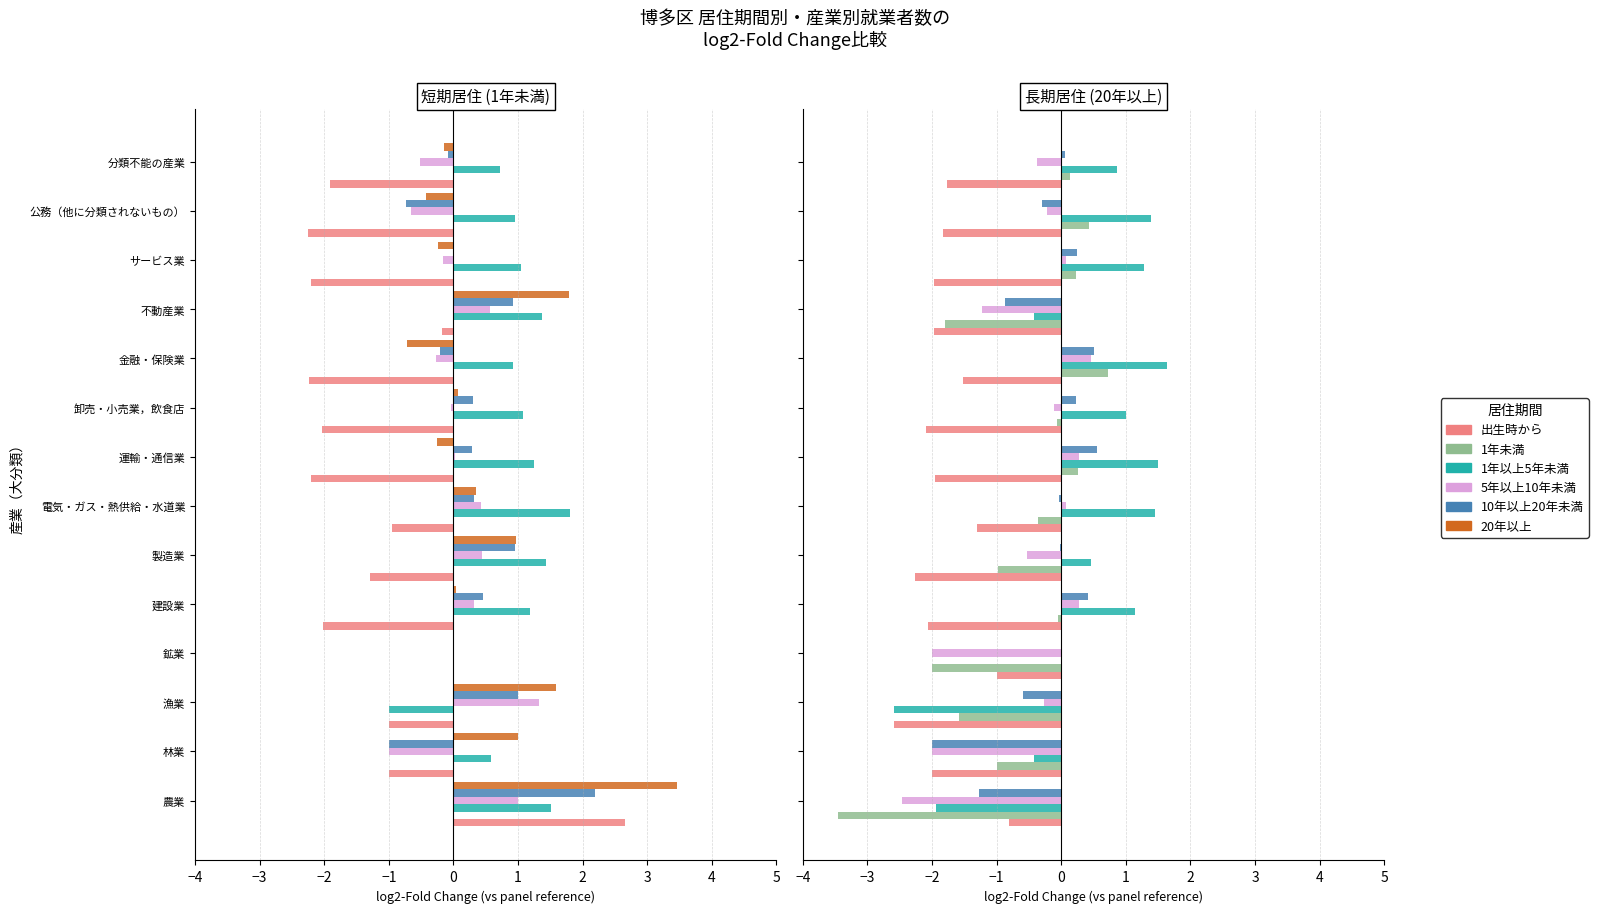

What is the sum of the 1年以上5年未満 values at サービス業 and 林業?

0.9